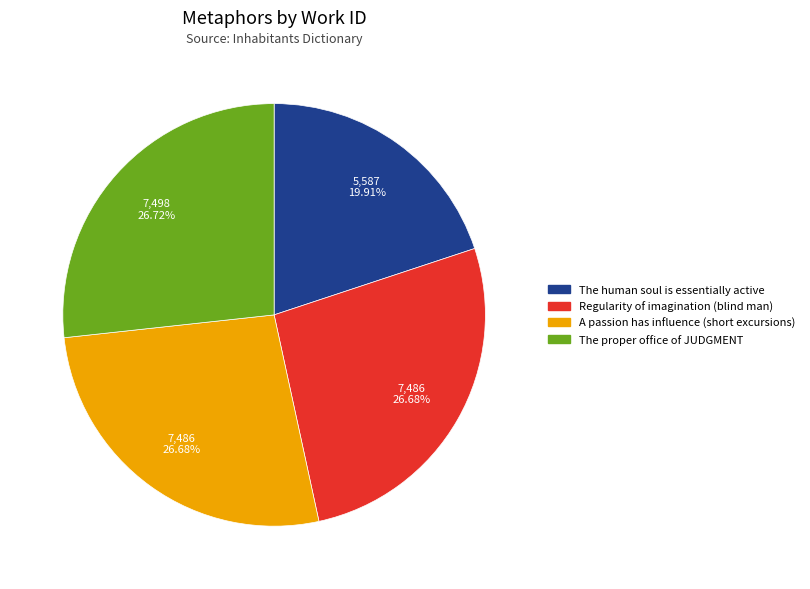

What is the smallest slice in the pie chart?

The human soul is essentially active